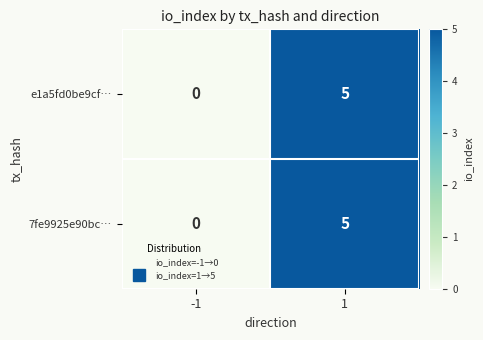

Rank the categories by e1a5fd0be9cf… value from lowest to highest.

-1, 1